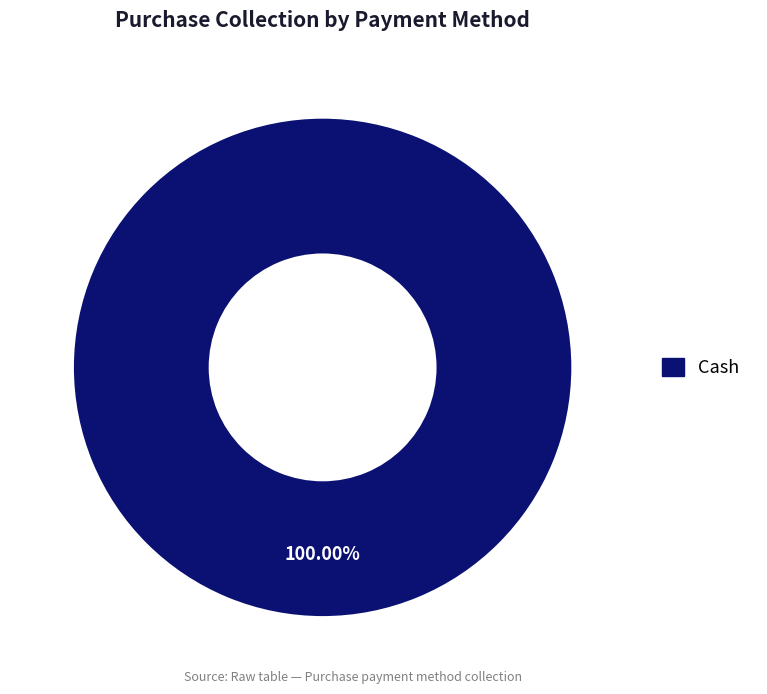

Is there any slice that represents more than half of the pie?

Yes